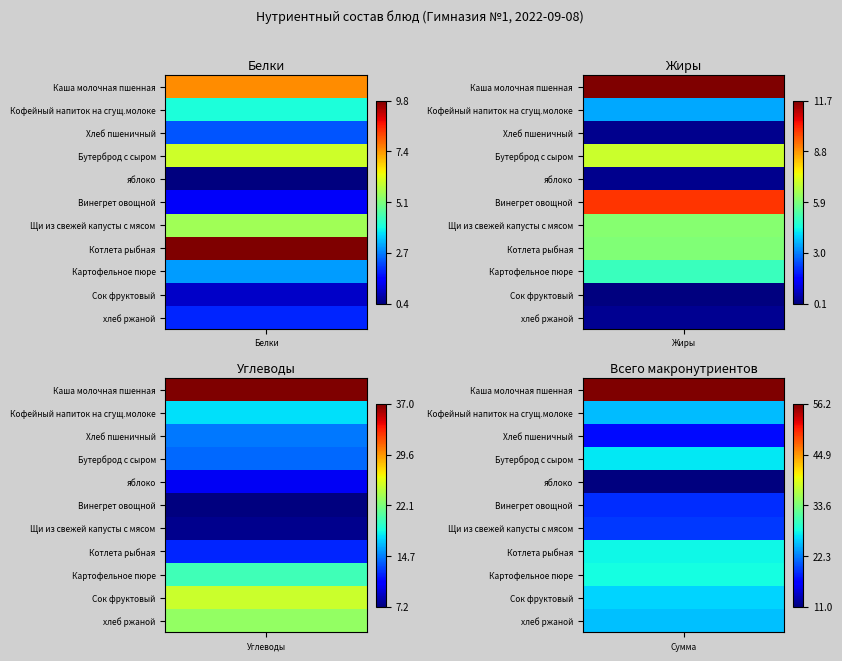

What is the difference between the maximum and minimum values in the Каша молочная пшенная series?

29.5